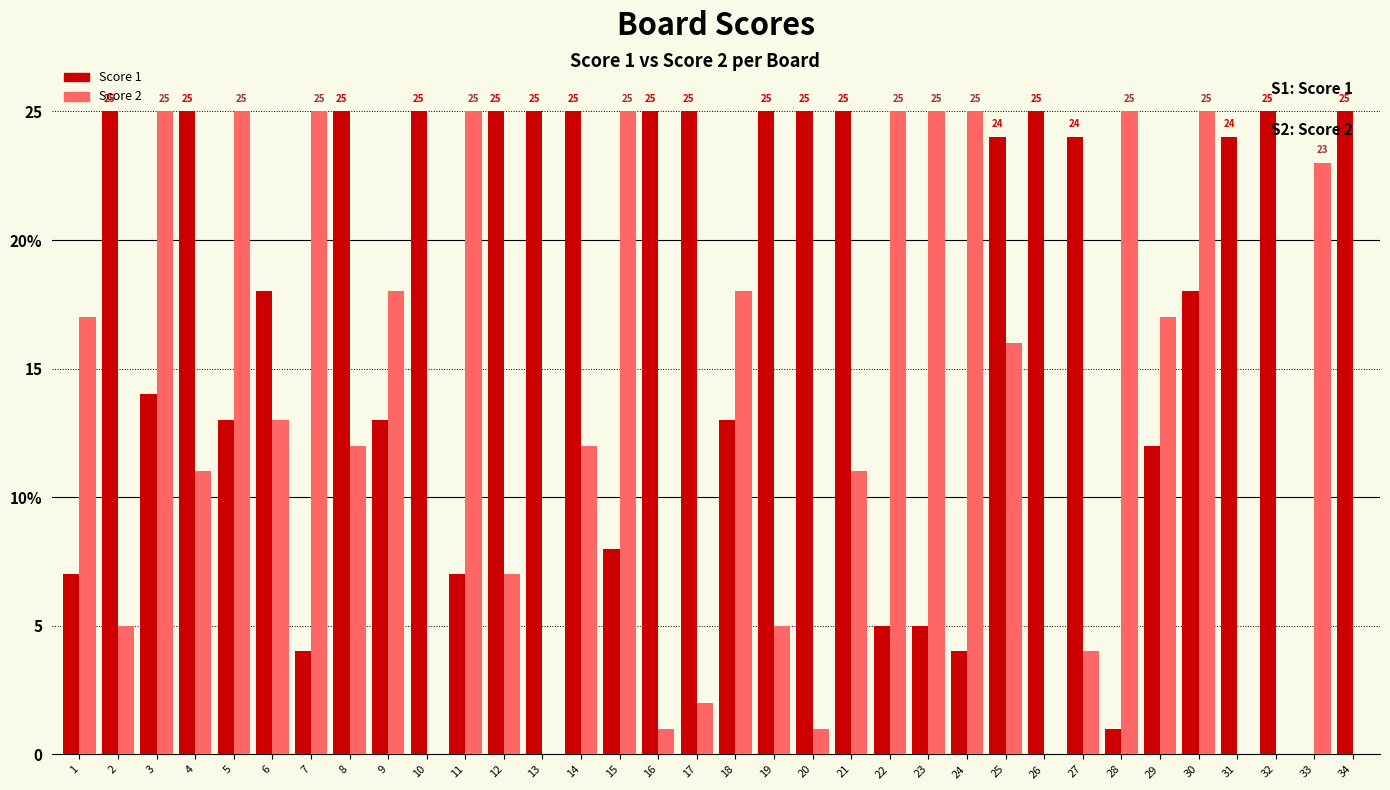

Which series has the largest range (max minus min)?

Score 1